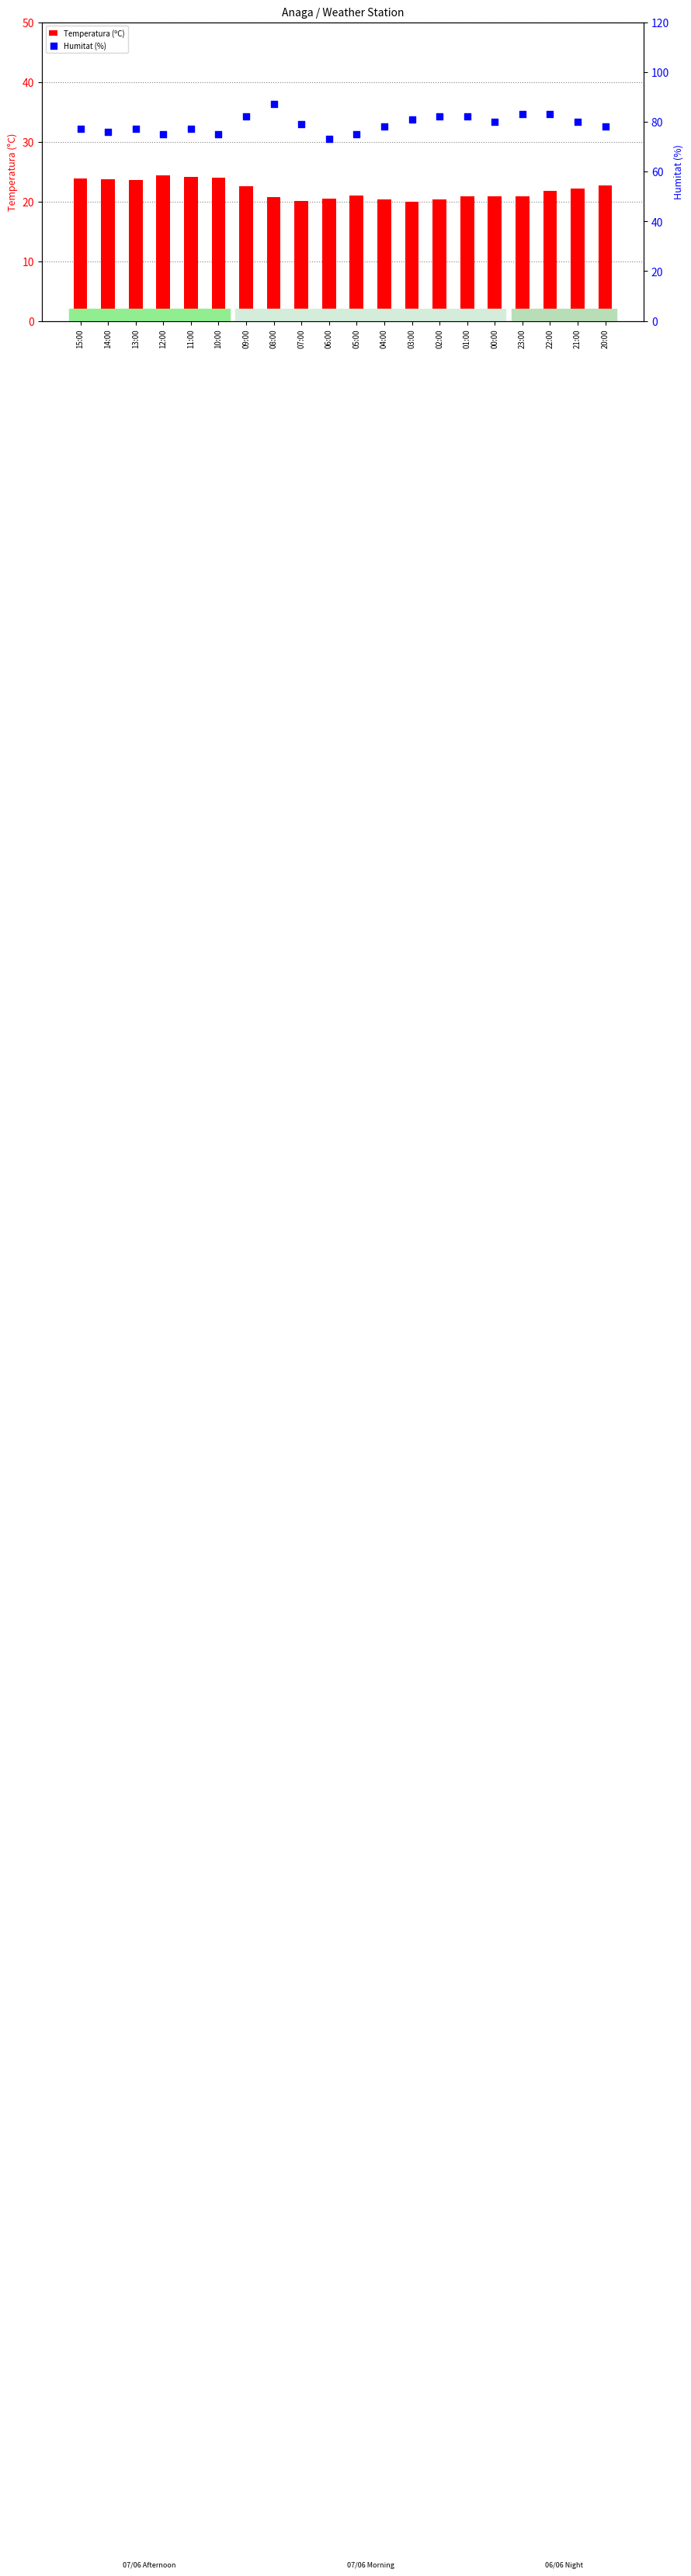

At which category is the sum across all series the highest?

08:00